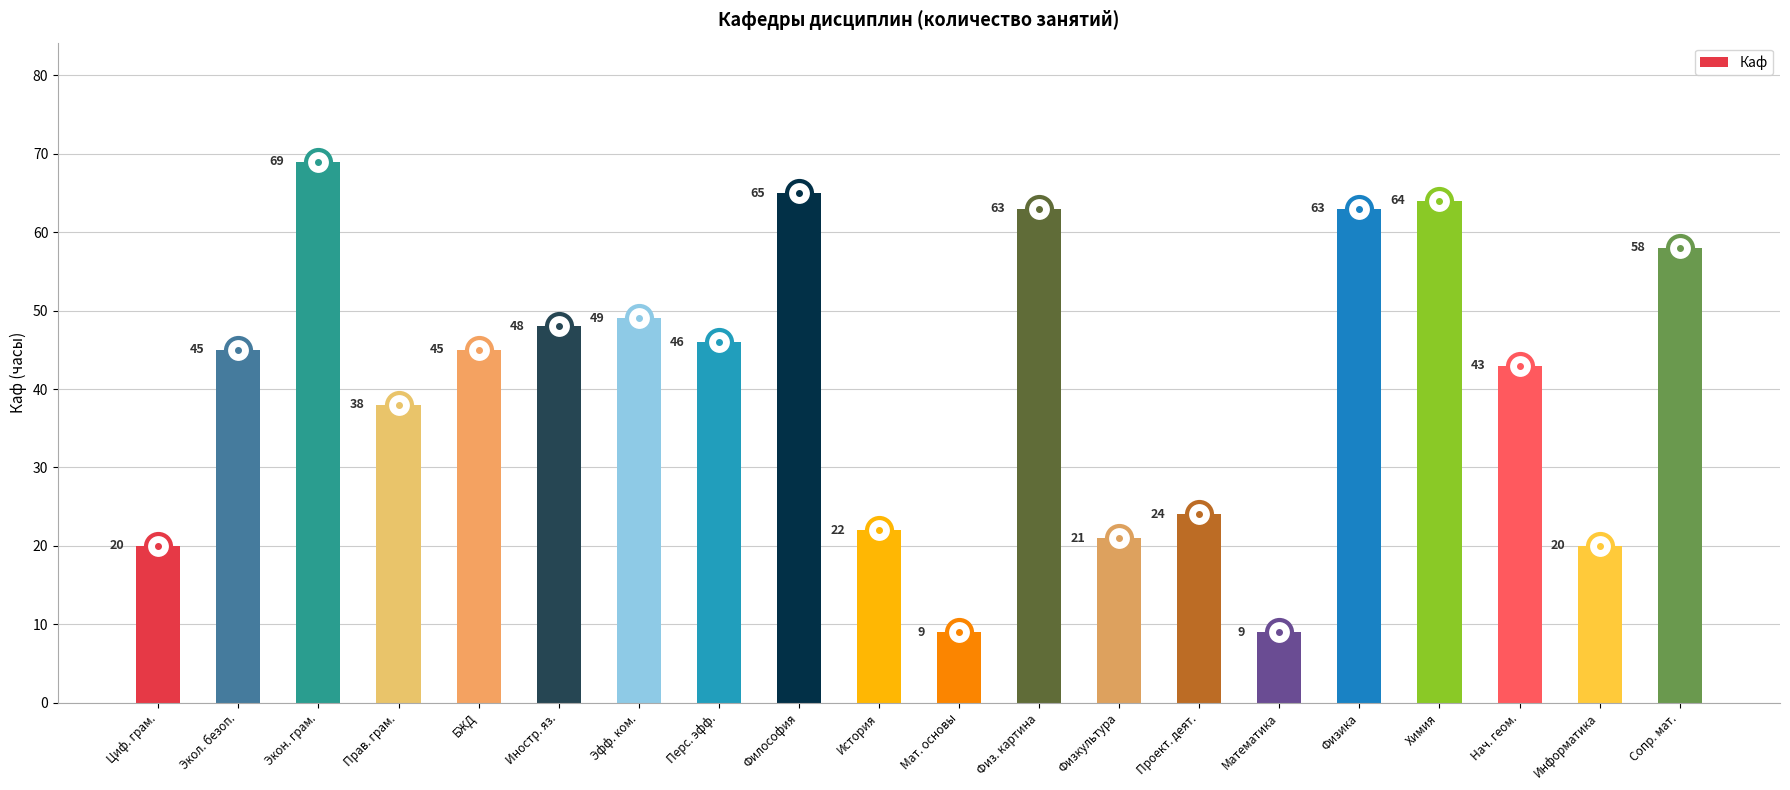

Is it true that the value at Информатика is 20?

True